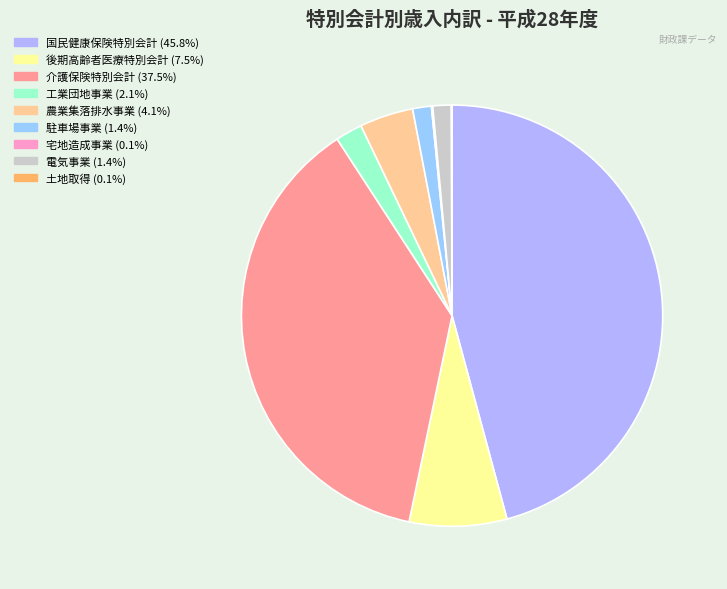

Does 電気事業 account for over 50% of the chart?

No